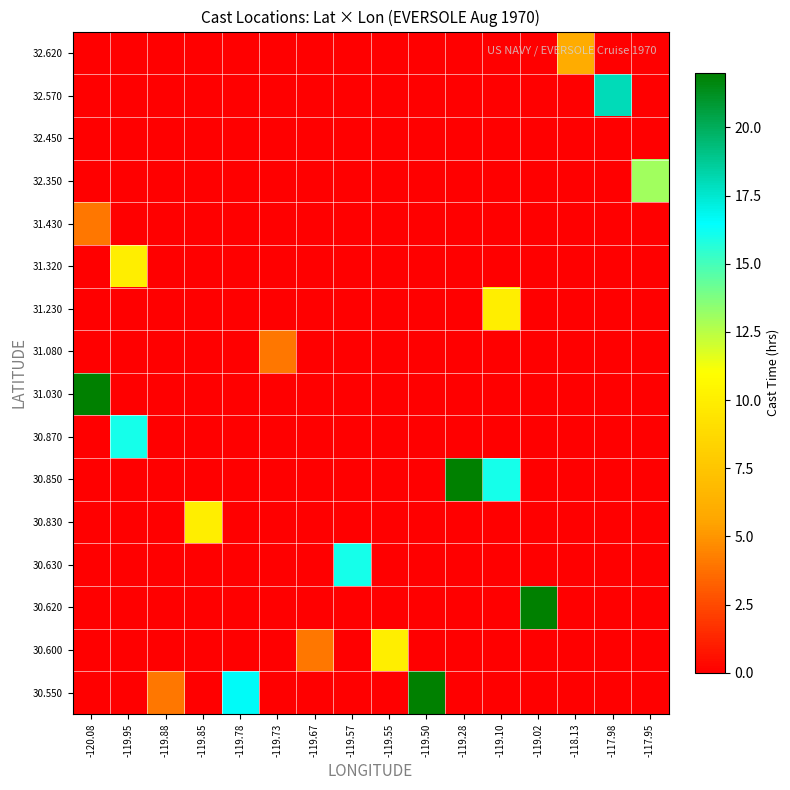

At which category does the chart reach its peak across all series?

-119.50